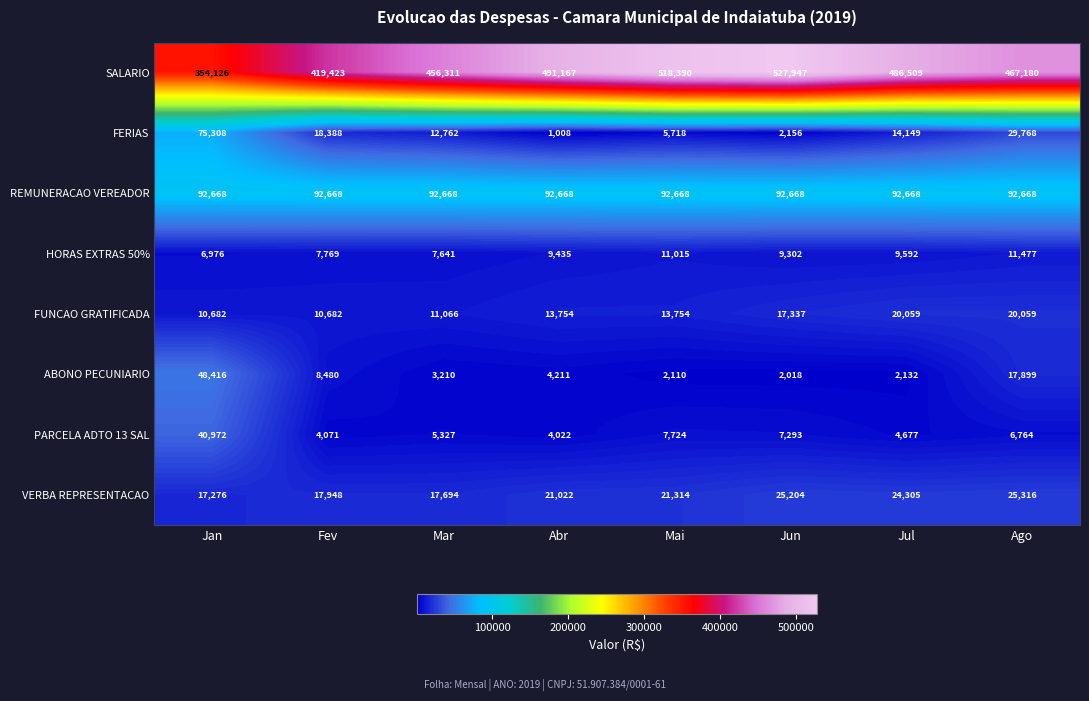

What is the maximum value shown in the chart?

527947